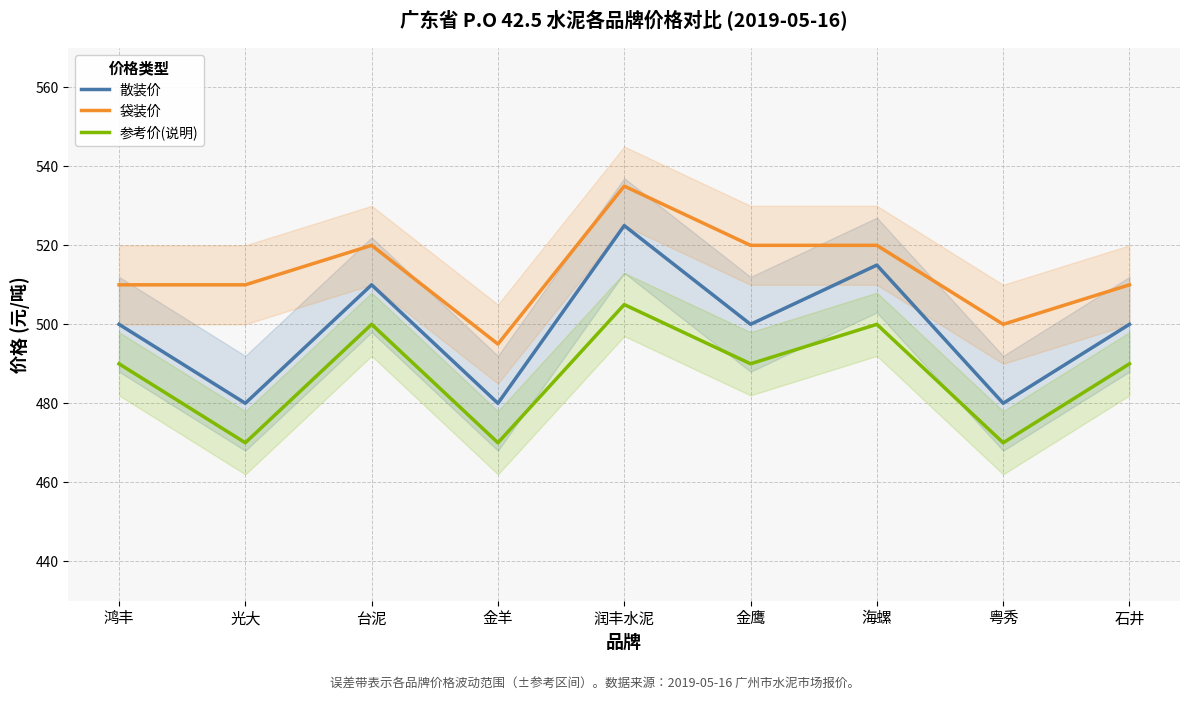

At which label is 参考价(说明) closest to 487?

鸿丰